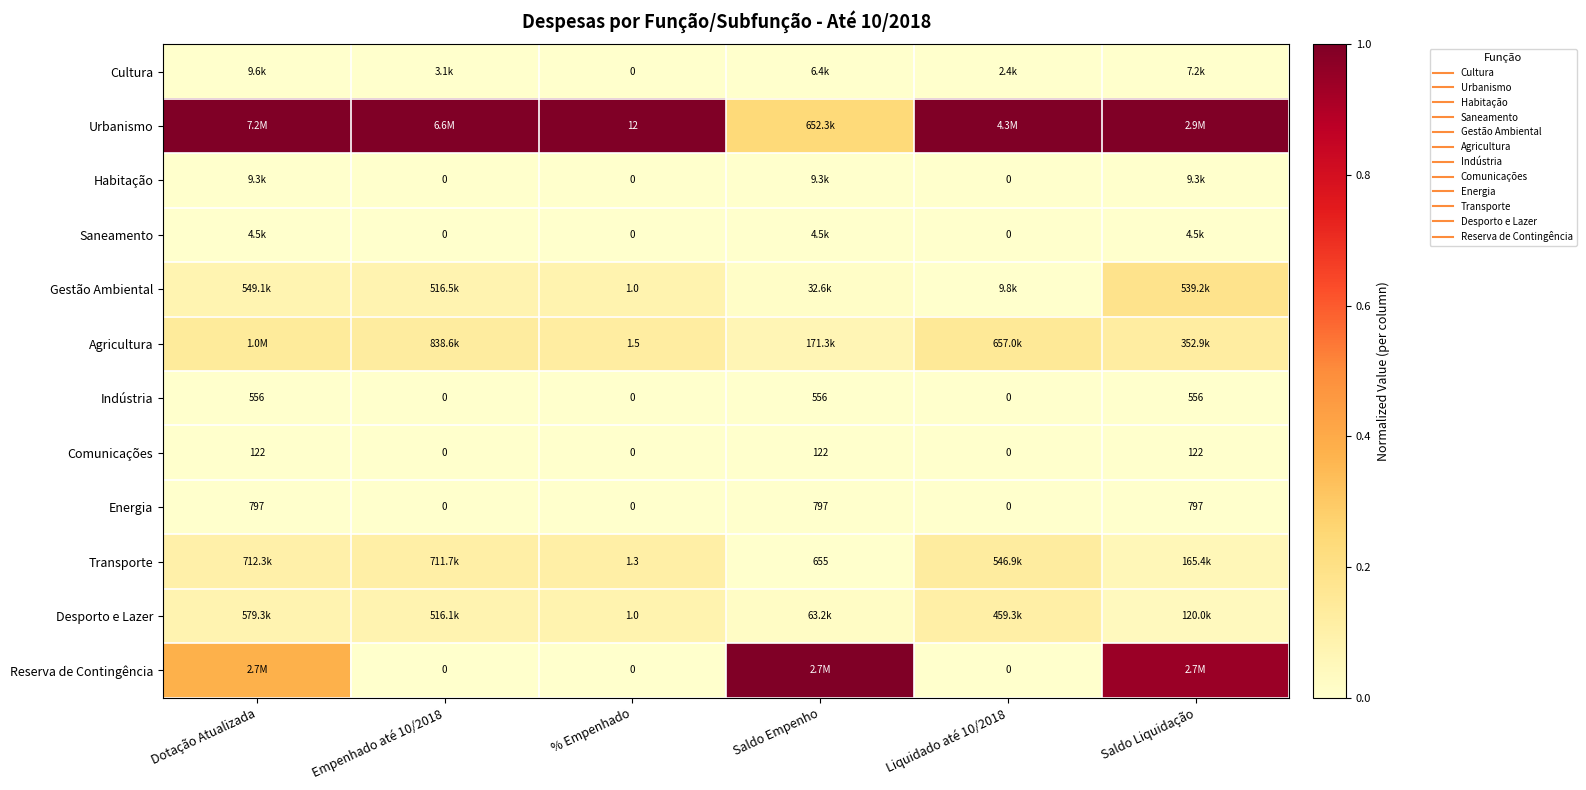

Rank the series at Liquidado até 10/2018 from lowest to highest value.

Habitação, Saneamento, Indústria, Comunicações, Energia, Reserva de Contingência, Cultura, Gestão Ambiental, Desporto e Lazer, Transporte, Agricultura, Urbanismo